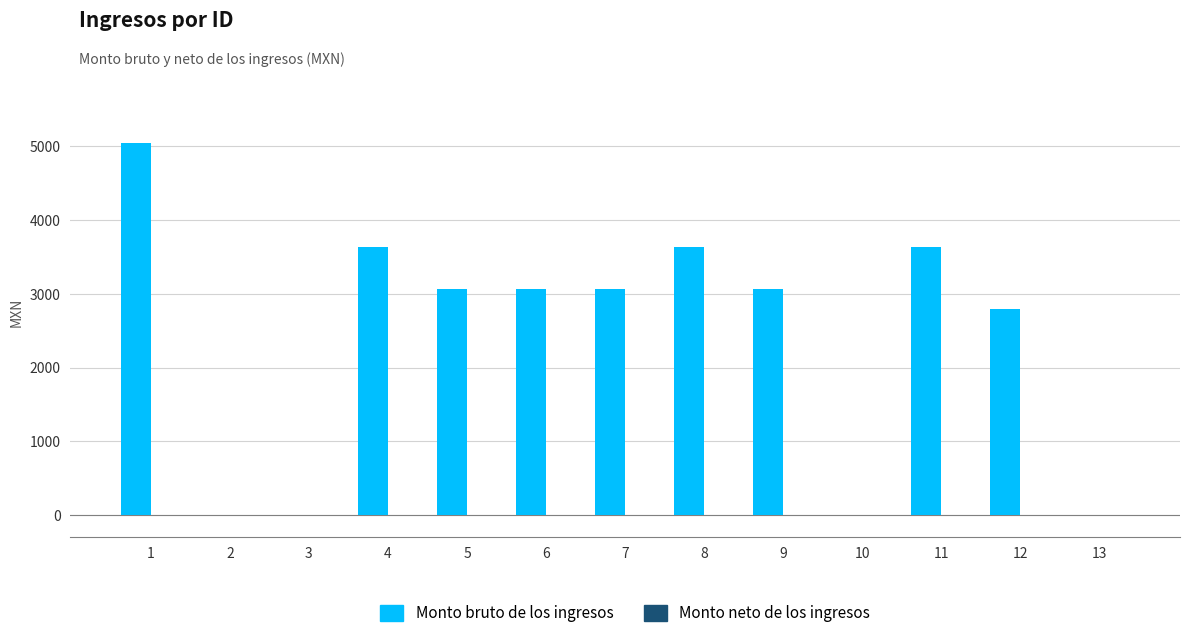

What is the maximum value shown in the chart?

5038.0